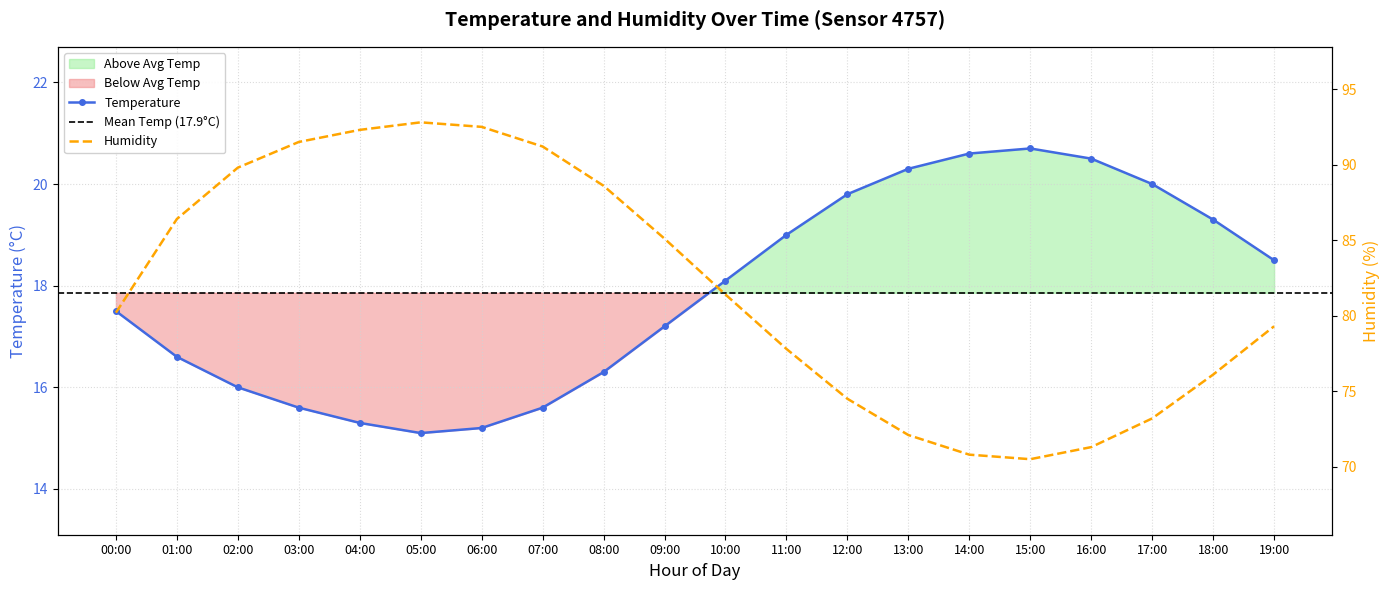

What is the difference between the humidity values at 13:00 and 07:00?

19.1